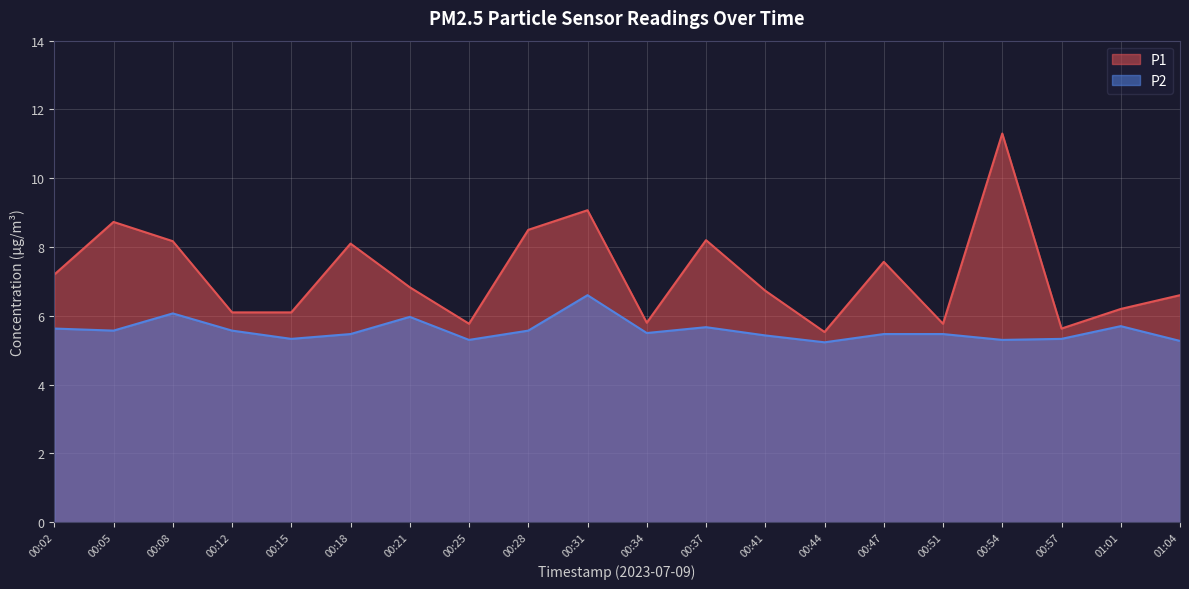

What is the approximate value of P2 at 00:51?

5.5